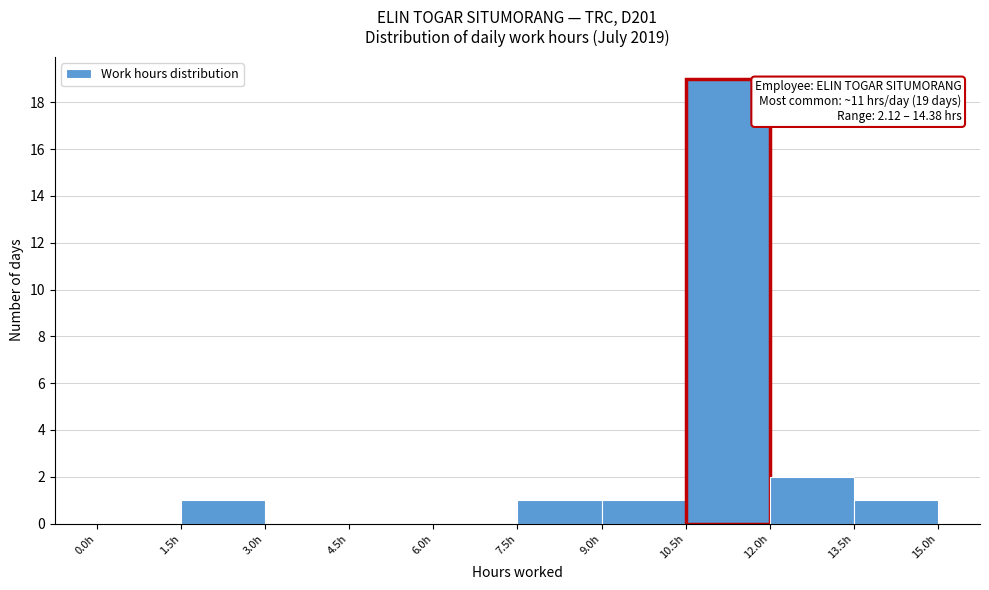

Which range on the x-axis has the tallest bar?

10.5 to 12.0